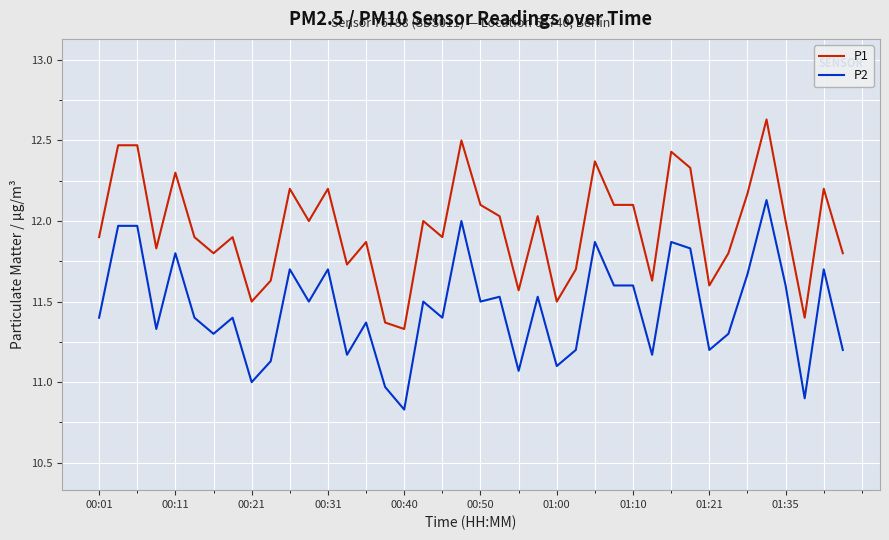

Rank the series by their average value, from highest to lowest.

P1, P2